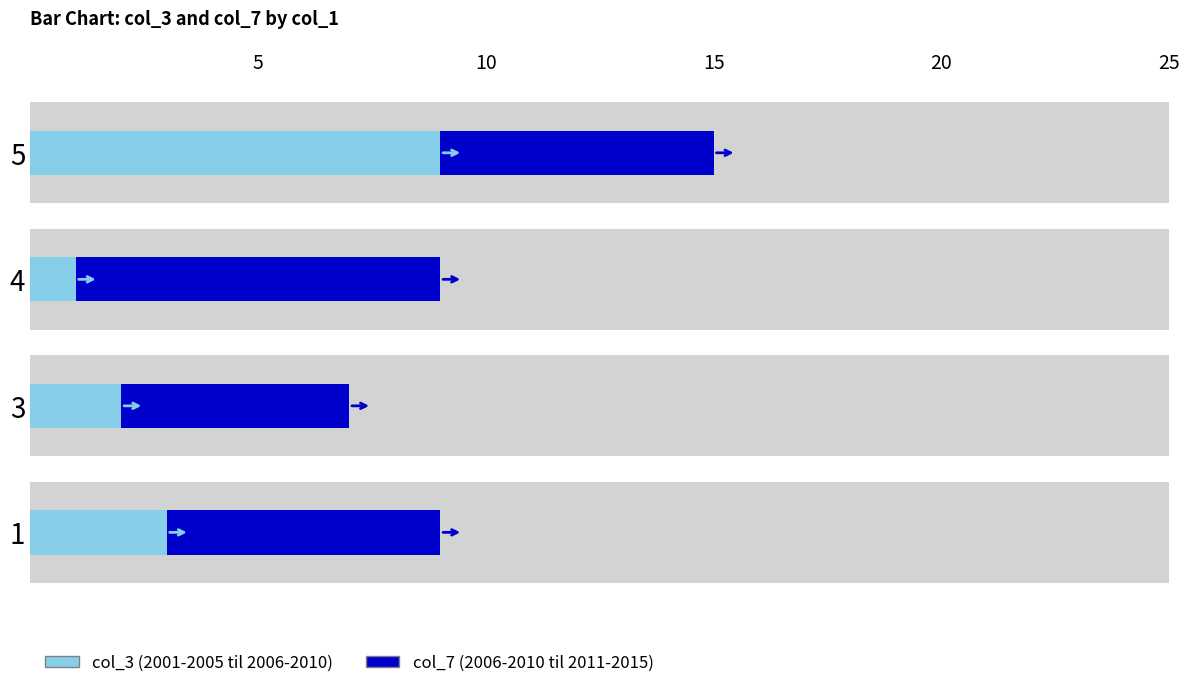

Reading left to right, what are all the values shown in this chart?

col_3 (2001-2005 til 2006-2010): 9	1	2	3
col_7 (2006-2010 til 2011-2015): 6	8	5	6